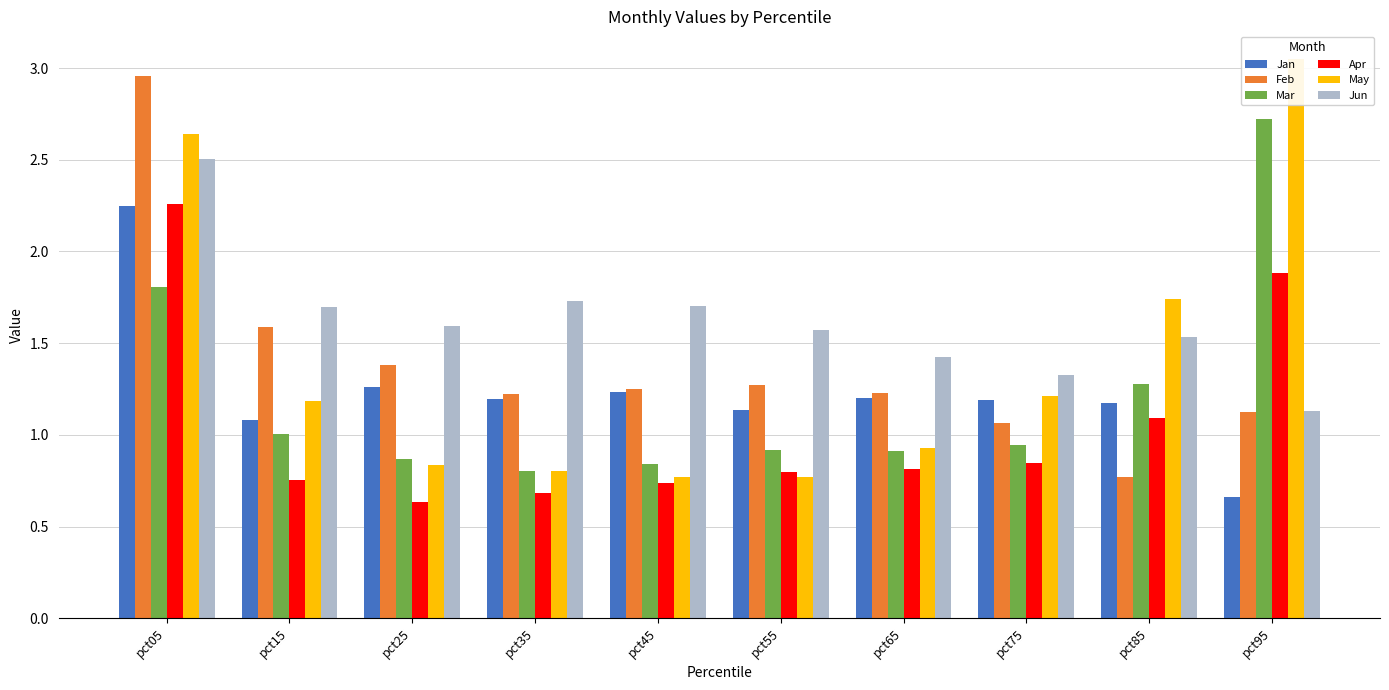

Reading left to right, list all the values displayed in this chart.

Jan: 2.2	1.1	1.3	1.2	1.2	1.1	1.2	1.2	1.2	0.7
Feb: 3.0	1.6	1.4	1.2	1.3	1.3	1.2	1.1	0.8	1.1
Mar: 1.8	1.0	0.9	0.8	0.8	0.9	0.9	0.9	1.3	2.7
Apr: 2.3	0.8	0.6	0.7	0.7	0.8	0.8	0.8	1.1	1.9
May: 2.6	1.2	0.8	0.8	0.8	0.8	0.9	1.2	1.7	3.0
Jun: 2.5	1.7	1.6	1.7	1.7	1.6	1.4	1.3	1.5	1.1